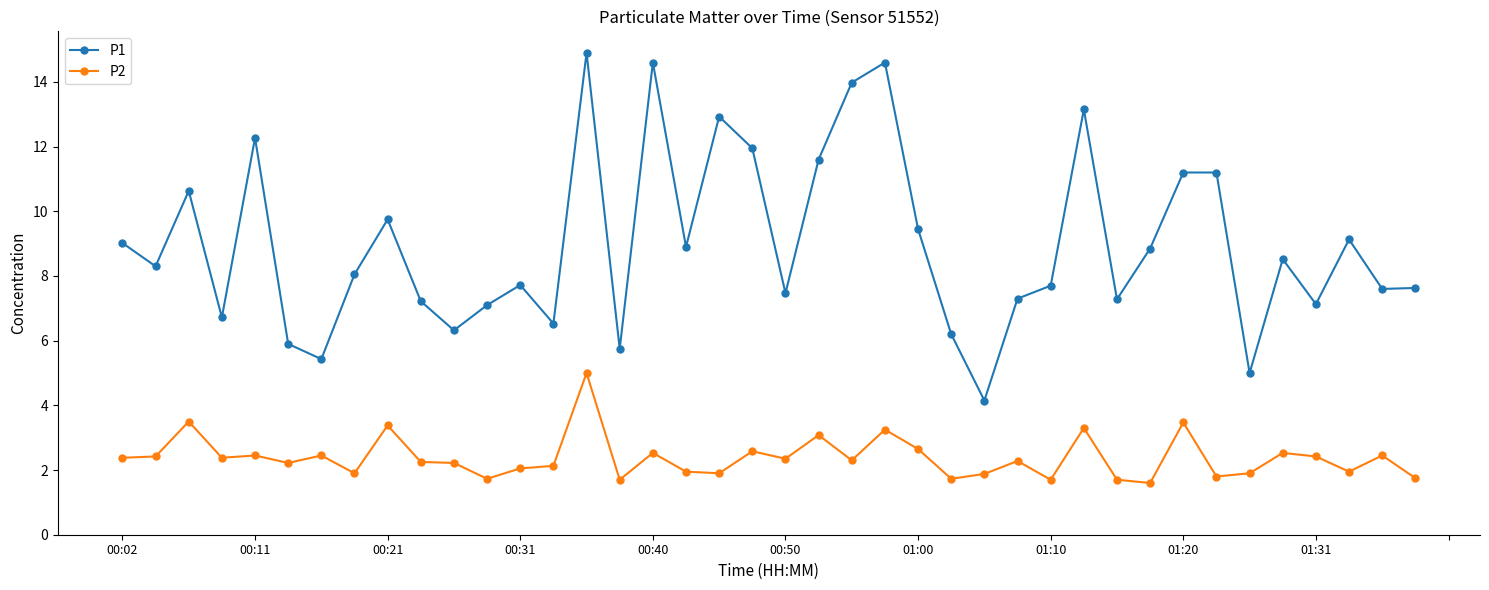

What is the value of the P1 point at the 12th from the left?

7.1